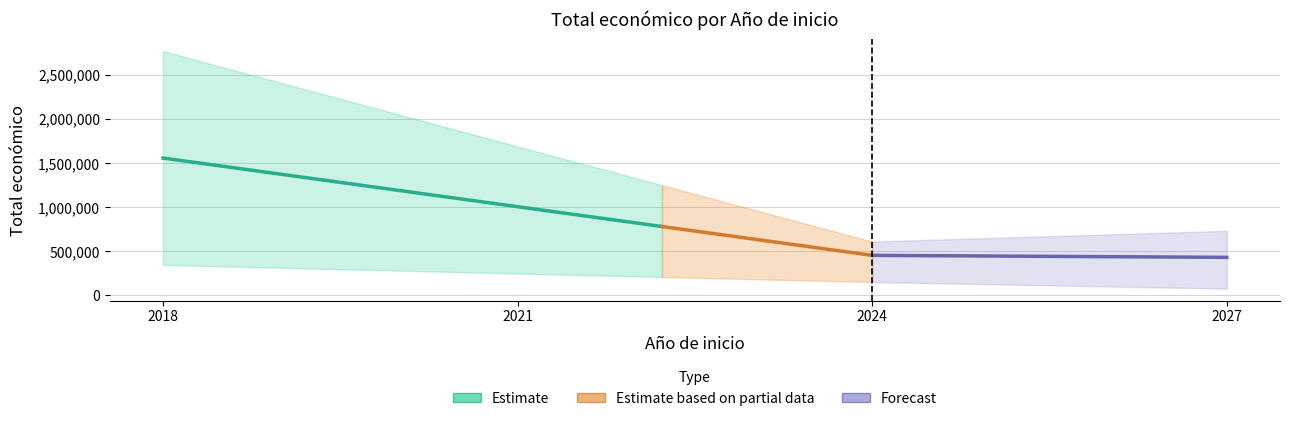

True or false: the data shows 211669 at 2024.

False